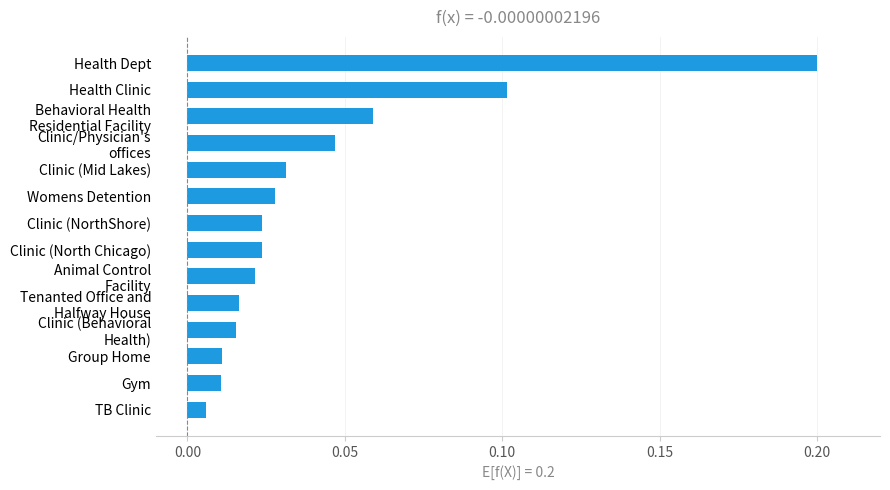

What is the value of the 1st bar from the top?

0.2